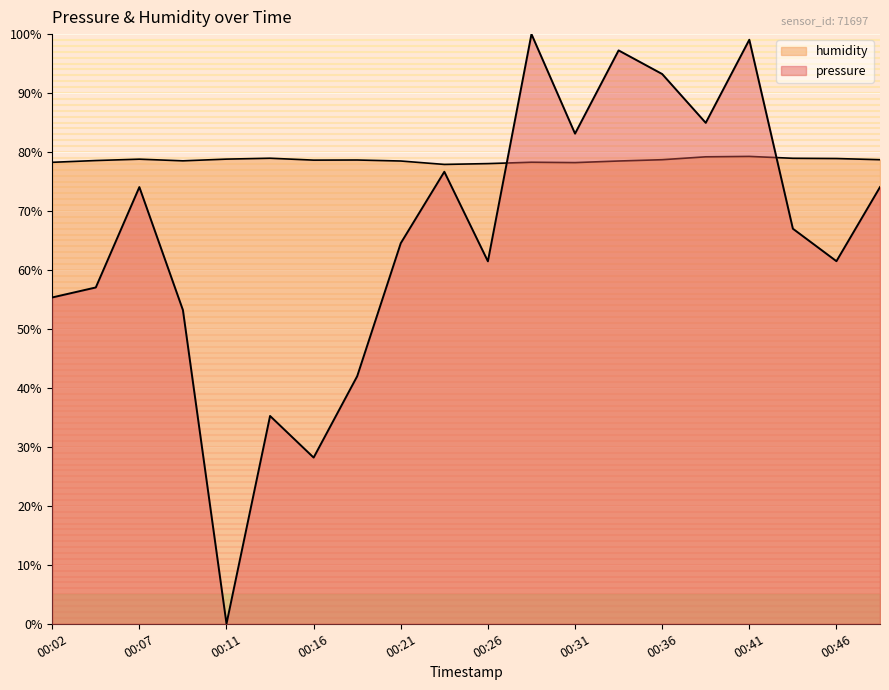

Where does the humidity series first go above 78?

00:02